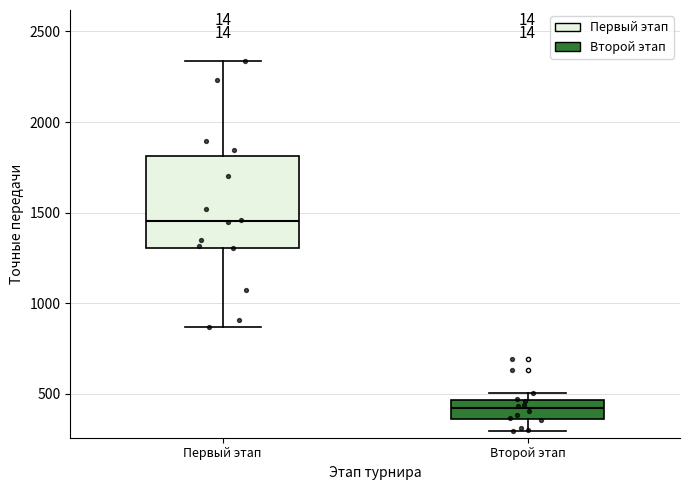

Comparing the boxes themselves (not the whiskers), which one is the tallest?

Первый этап